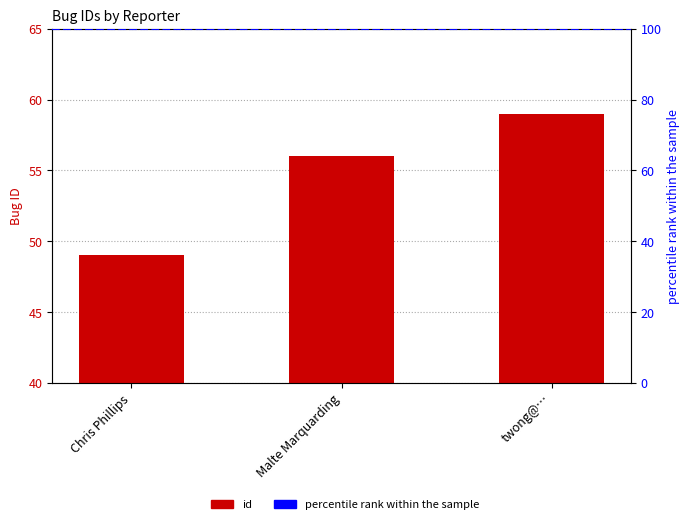

Reading left to right, list all the values displayed in this chart.

Chris Phillips=49	Malte Marquarding=56	twong@…=59